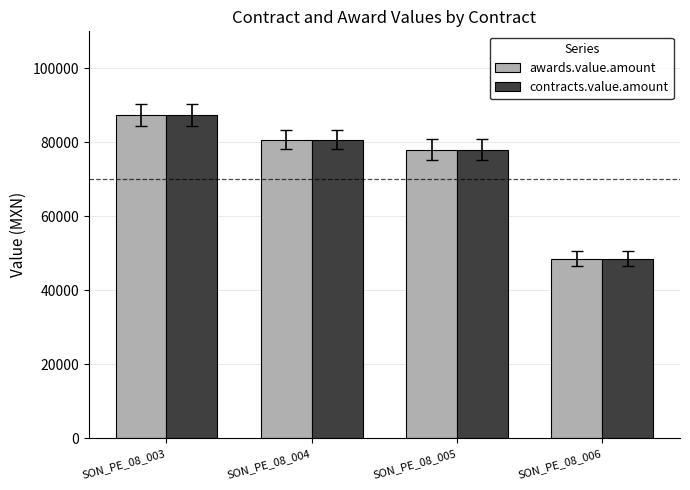

True or false: awards.value.amount has a value of 87434.4 at SON_PE_08_003.

True